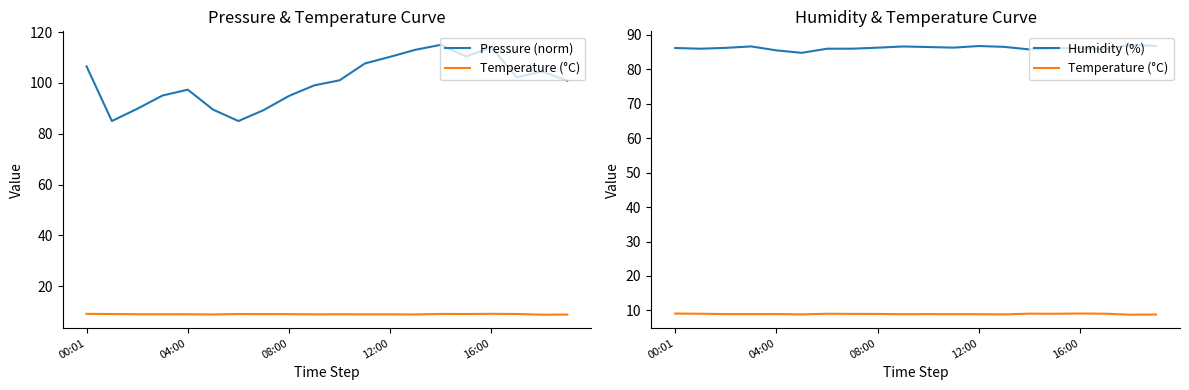

Reading right to left, list all the values displayed in this chart.

Pressure (norm): 100.9	104.5	102.2	114.1	110.4	115.0	113.1	110.3	107.7	101.0	99.1	94.9	89.3	85.0	89.5	97.3	95.0	89.8	85.0	106.5
Temperature (°C): 8.8	8.8	9.0	9.1	9.0	9.1	8.8	8.9	8.9	8.9	8.9	9.0	9.0	9.0	8.8	8.9	8.9	8.9	9.0	9.1
Humidity (%): 86.8	87.1	85.8	86.1	86.2	85.8	86.5	86.8	86.3	86.5	86.6	86.3	86.0	86.0	84.8	85.5	86.7	86.2	86.0	86.2